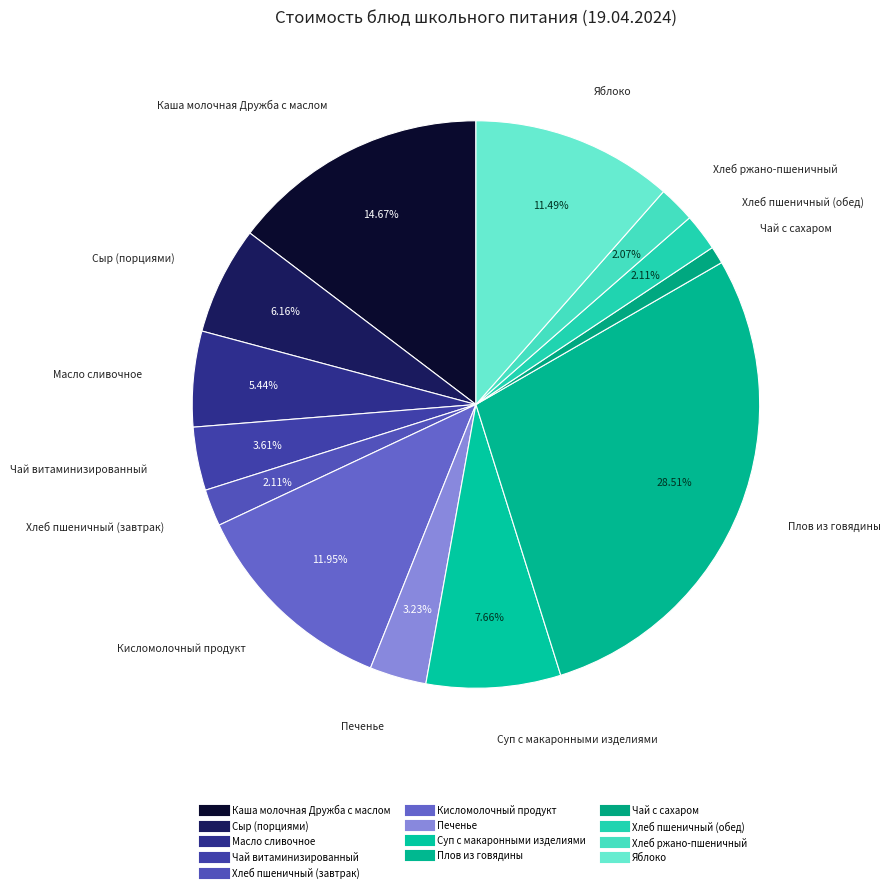

How many slices are in this pie chart?

13